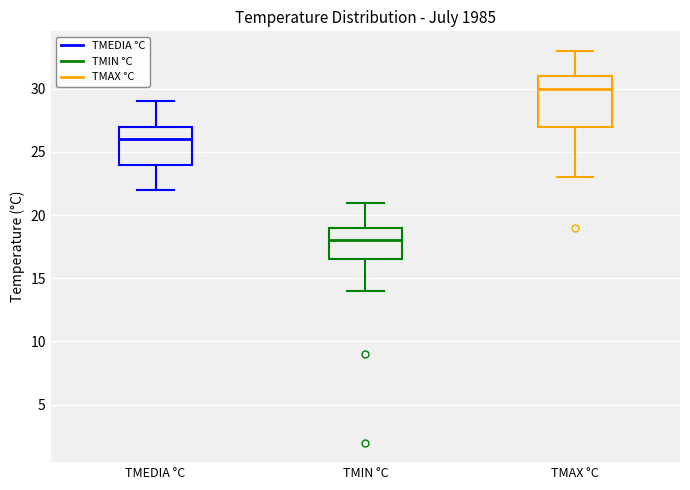

Reading left to right, read every box against the y-axis: the position of its median line, the range the box covers, and the ends of its whiskers. The values are not printed on the chart, so give them approximately, as read against the axis.

TMEDIA °C: median 26.0, box 24.0 to 27.0, whiskers 22.0 to 29.0
TMIN °C: median 18.0, box 16.5 to 19.0, whiskers 14.0 to 21.0
TMAX °C: median 30.0, box 27.0 to 31.0, whiskers 23.0 to 33.0